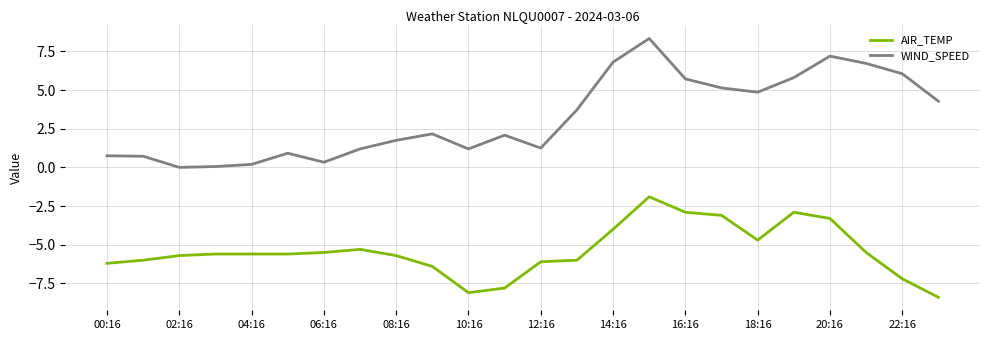

Which series has the widest spread of values?

WIND_SPEED